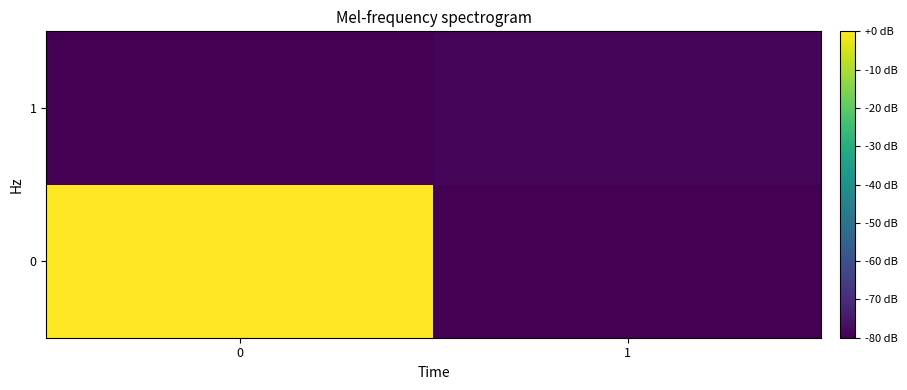

How many distinct data groups are displayed?

2